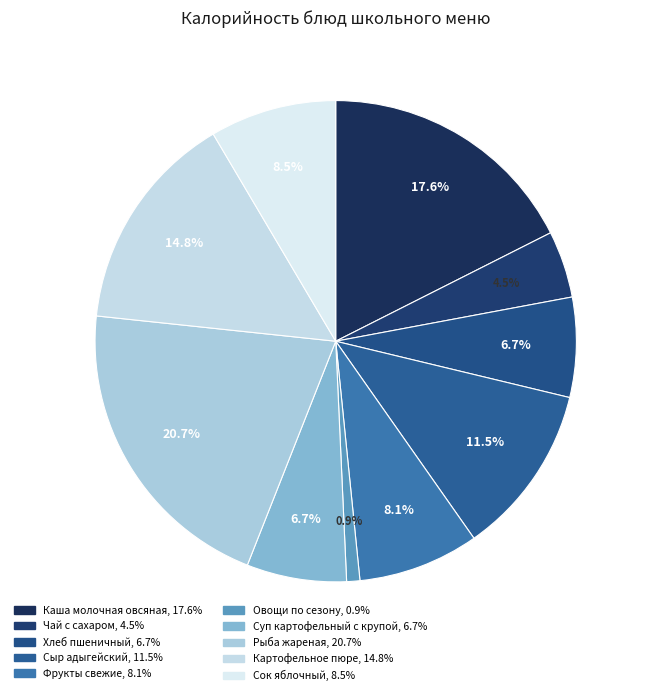

Does Овощи по сезону account for over 50% of the chart?

No